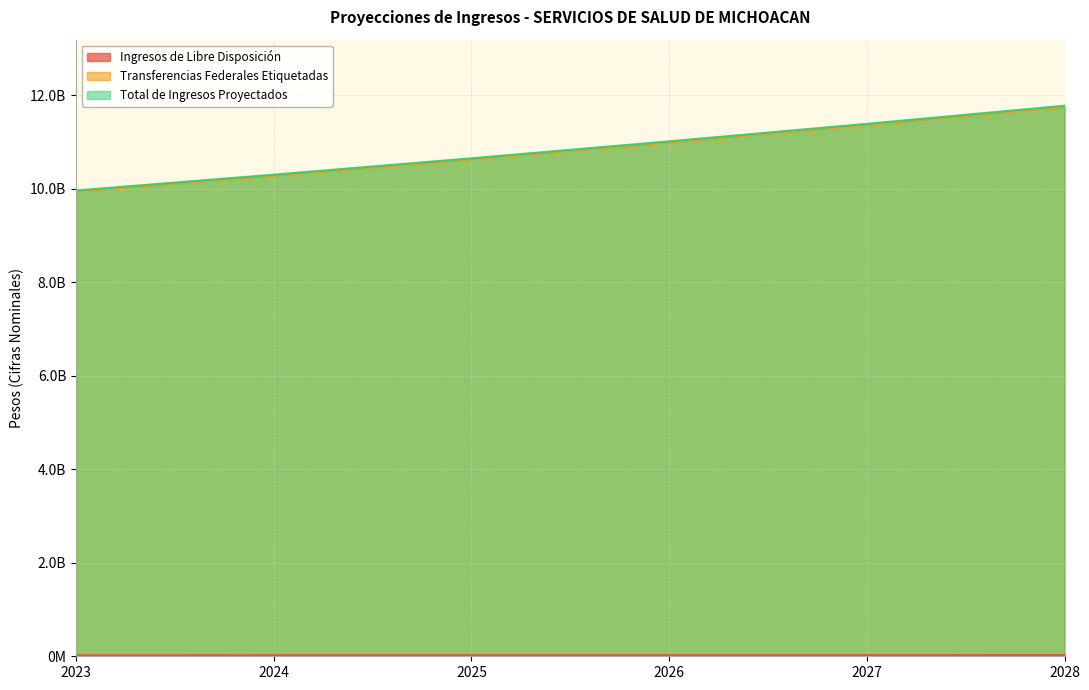

True or false: Total de Ingresos Proyectados has a value of 6065118799.0 at 2025.

False